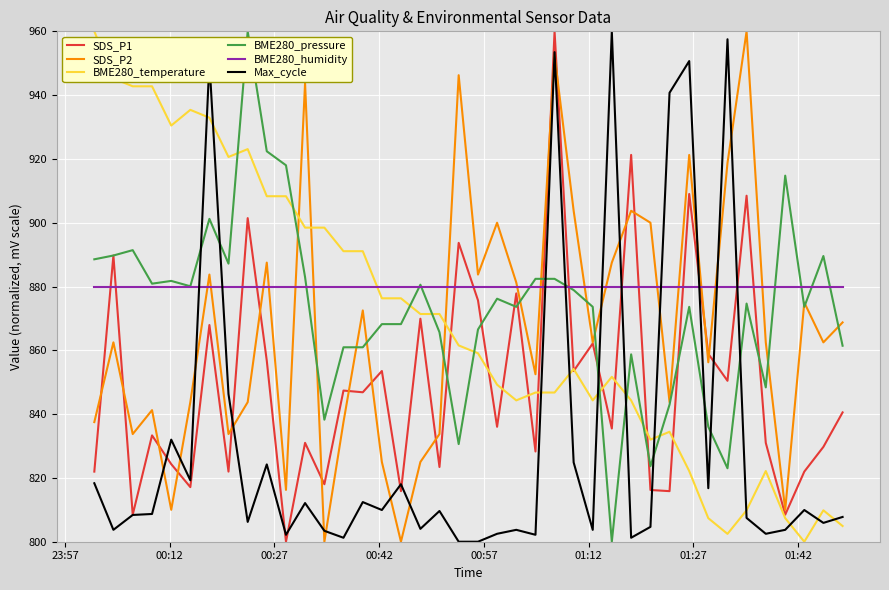

What is the highest value of the SDS_P2 series?

960.0